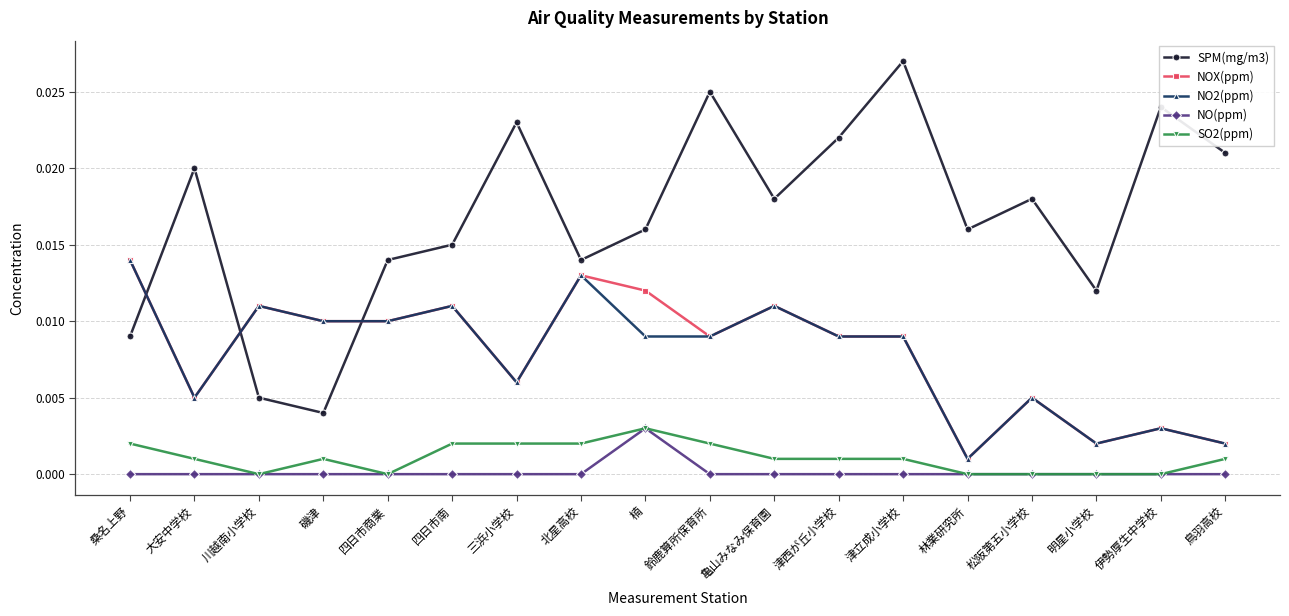

What is the label of the 1st point from the right?

鳥羽高校